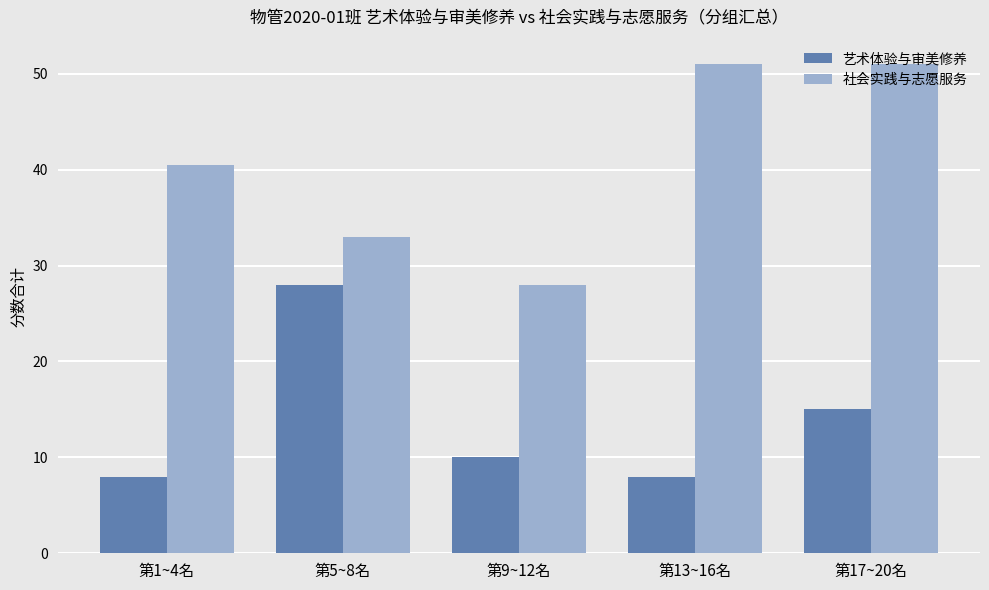

What is the spread (max minus min) of values at 第9~12名?

18.0